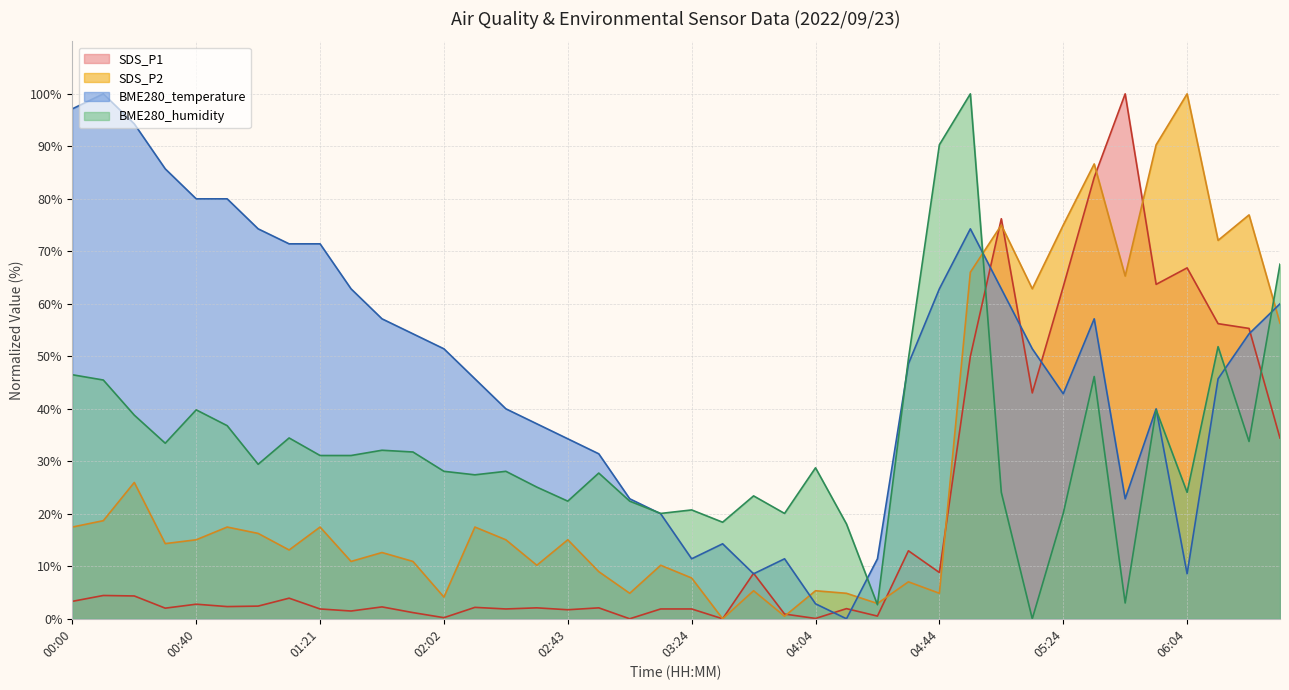

List the series in order of their overall mean, highest first.

BME280_temperature, BME280_humidity, SDS_P2, SDS_P1